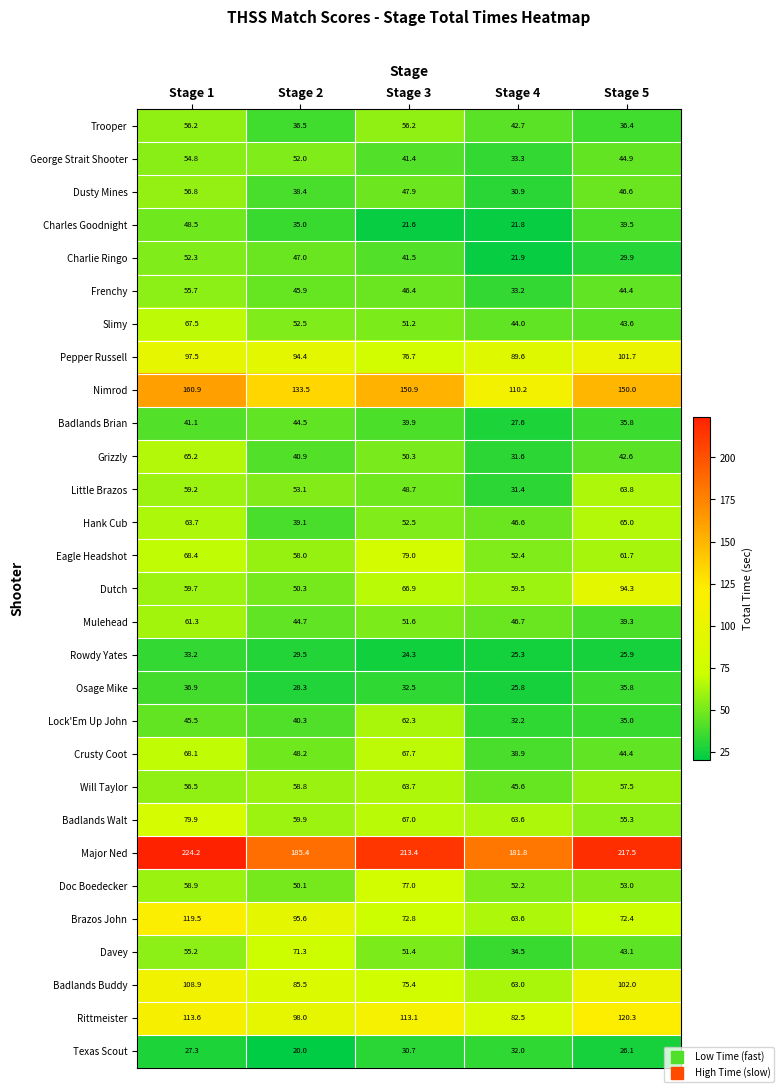

What is the minimum value shown in the chart?

20.0